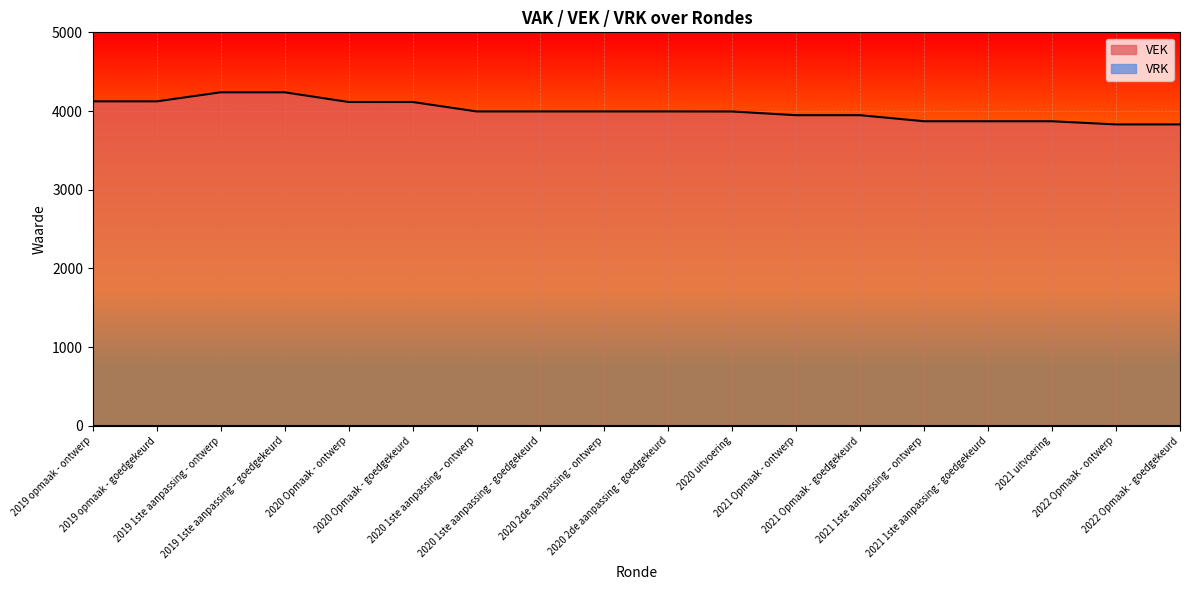

Reading right to left, list all the values displayed in this chart.

3830	3830	3870	3870	3870	3947	3947	3994	3995	3995	3995	3995	4115	4115	4238	4238	4123	4123